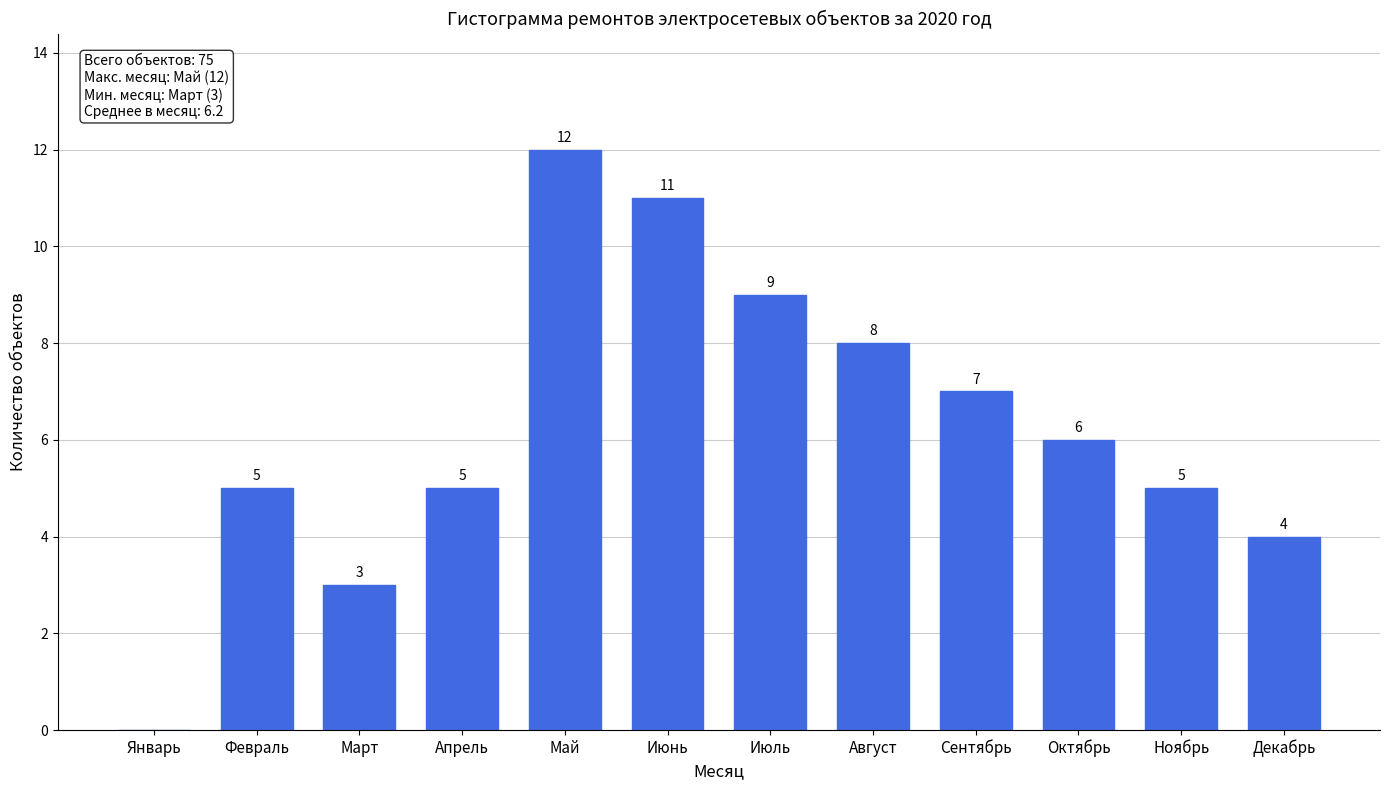

Reading left to right, list all the values displayed in this chart.

Январь=0	Февраль=5	Март=3	Апрель=5	Май=12	Июнь=11	Июль=9	Август=8	Сентябрь=7	Октябрь=6	Ноябрь=5	Декабрь=4